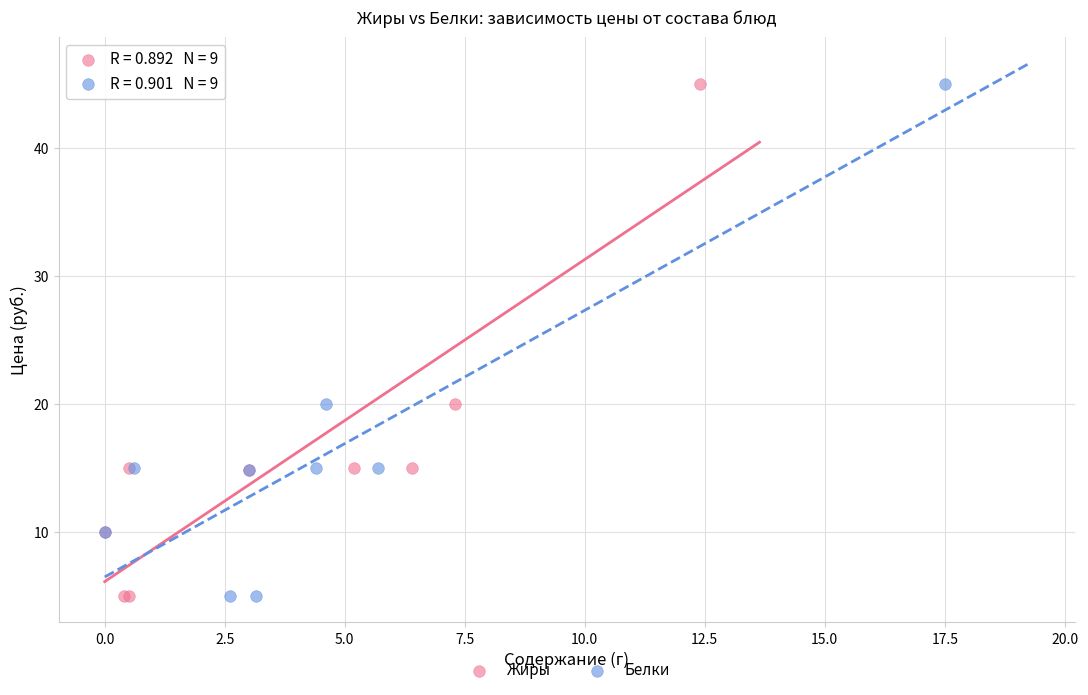

What are all the series names shown in the legend?

Жиры, Белки